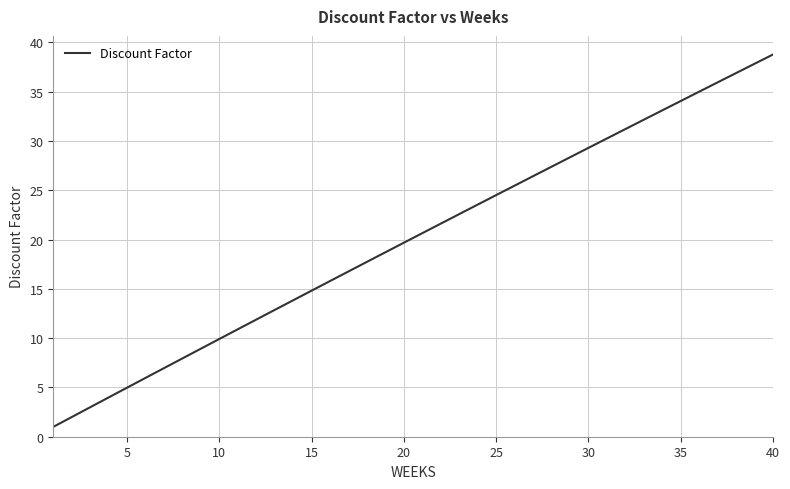

Reading left to right, list all the values displayed in this chart.

1.0	2.0	3.0	4.0	5.0	6.0	7.0	7.9	8.9	9.9	10.9	11.9	12.9	13.8	14.8	15.8	16.8	17.7	18.7	19.7	20.6	21.6	22.6	23.5	24.5	25.5	26.4	27.4	28.3	29.3	30.2	31.2	32.2	33.1	34.0	35.0	35.9	36.9	37.8	38.8